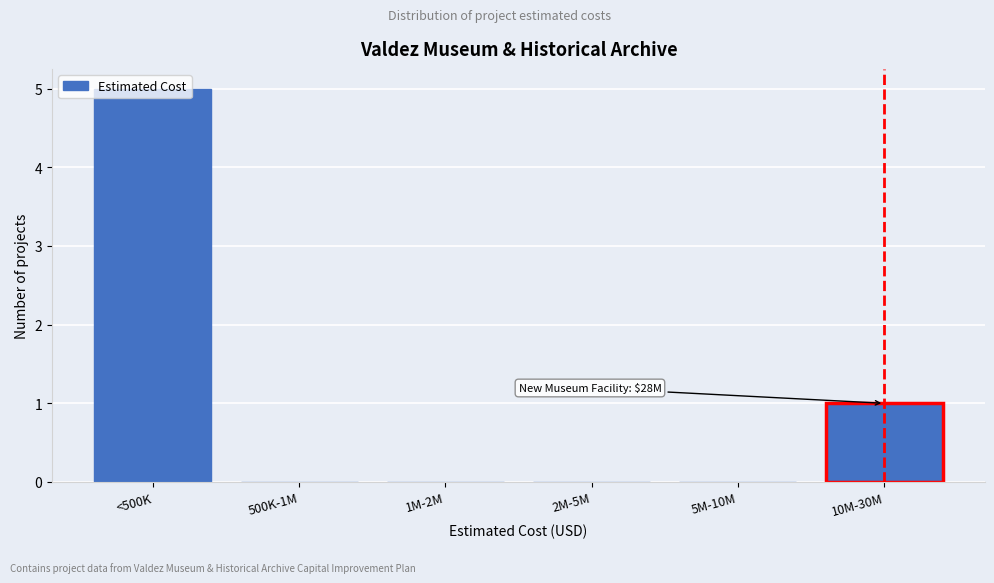

The chart shows a value of 0 at 2M-5M. True or false?

True